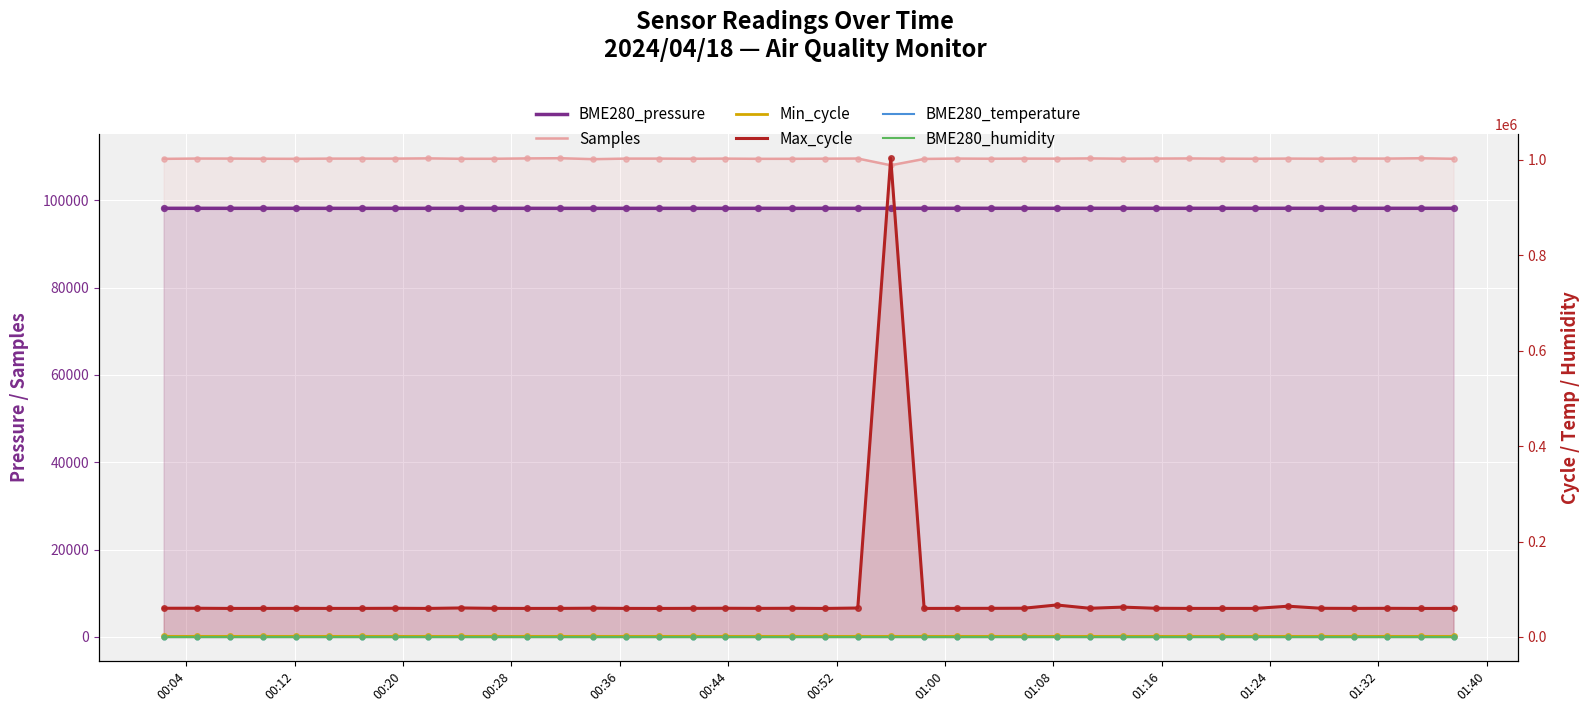

Which series has the largest total across all categories?

Samples